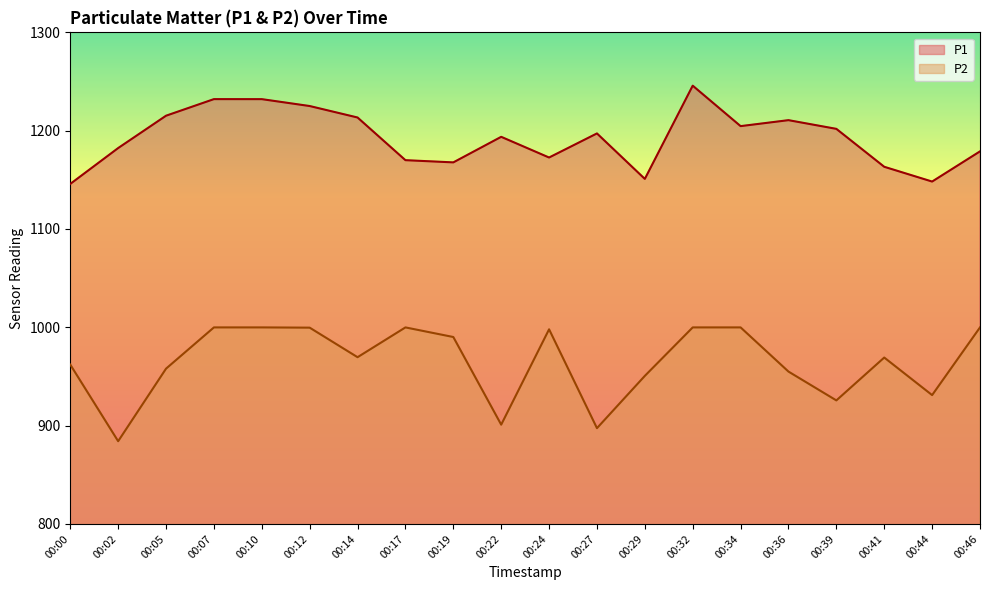

True or false: P1 and P2 intersect in this chart.

False